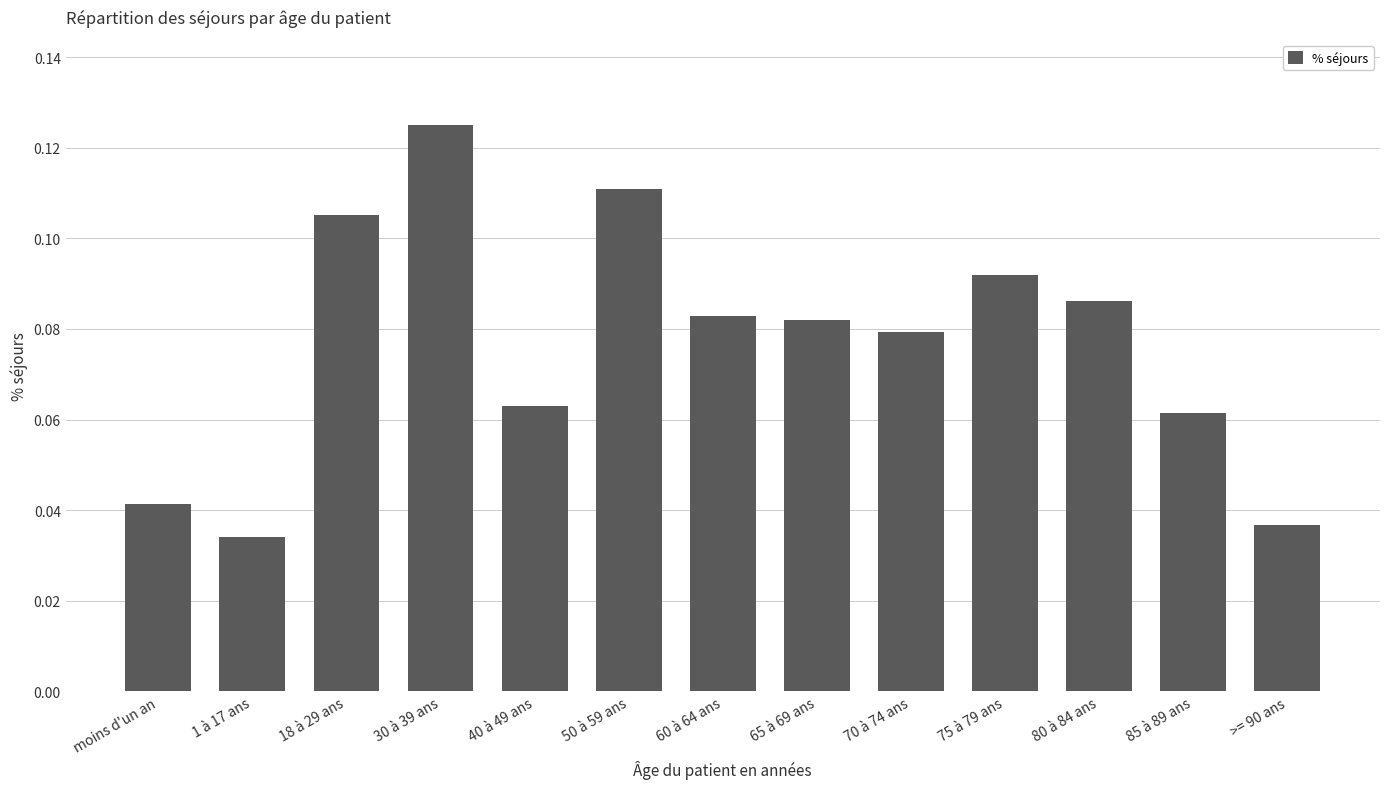

The chart shows a value of 0.0 at 85 à 89 ans. True or false?

False